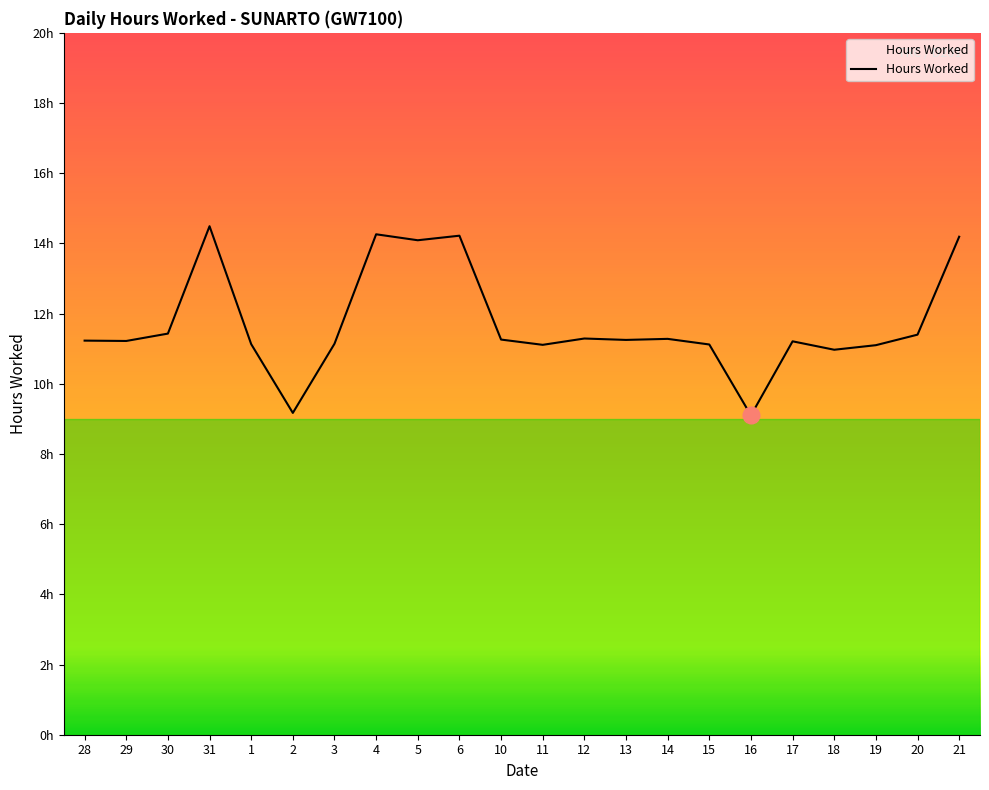

How many interior local valleys (lower than both neighbors) does the data have?

7